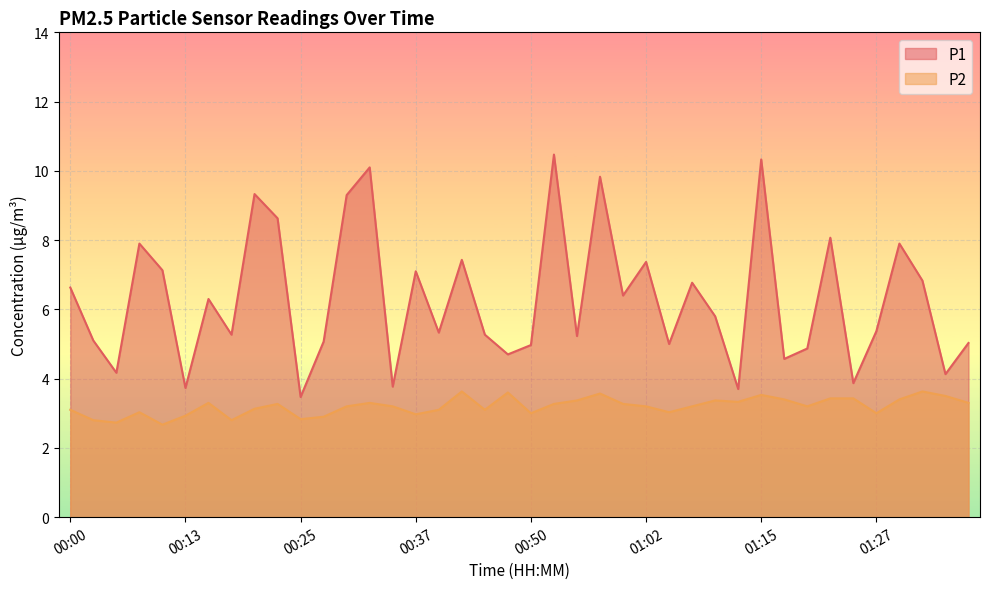

How many data points in P2 are above 3?

30